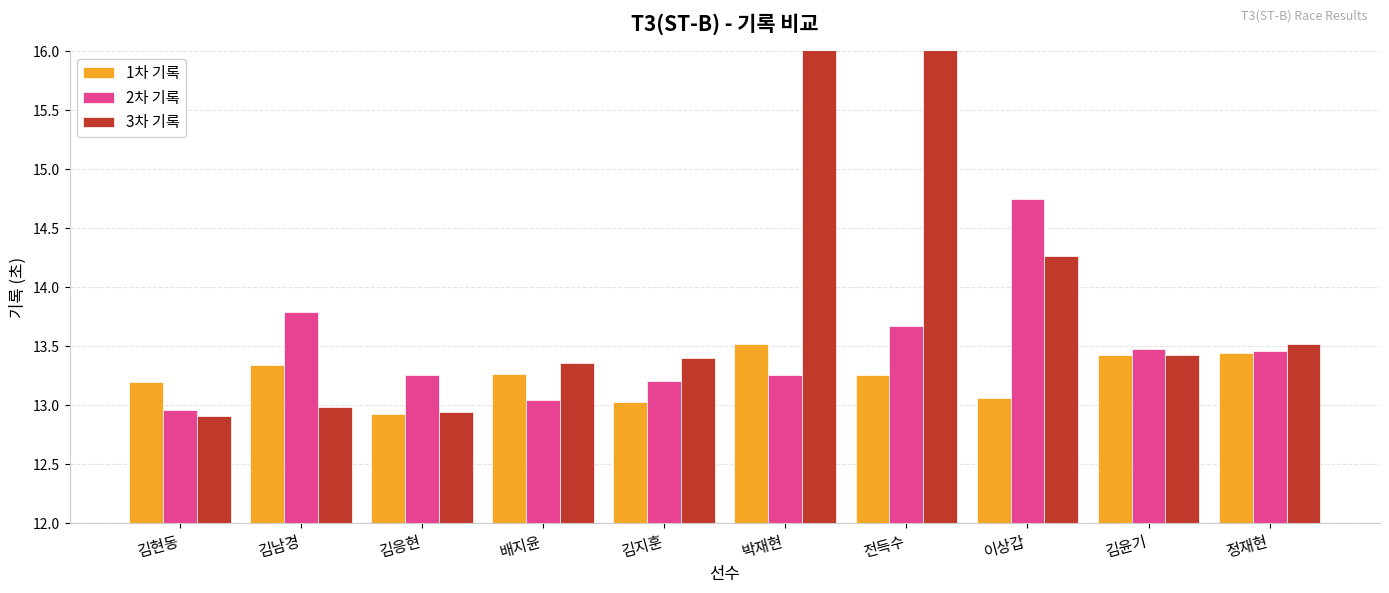

Where does the 1차 기록 series first go above 13?

김현동